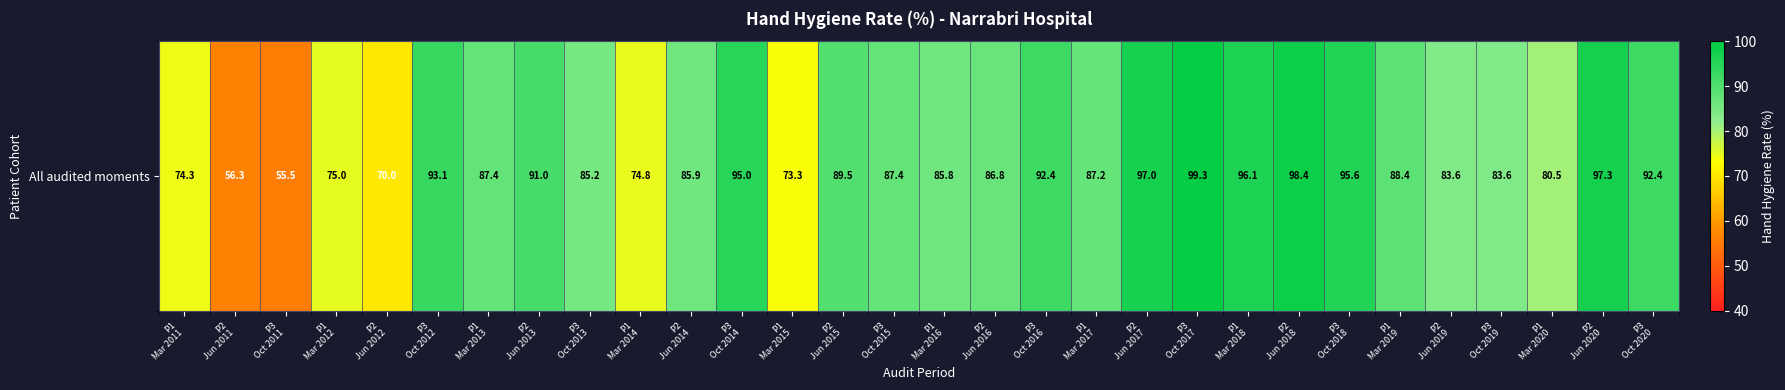

Between P2
Jun 2018 and P1
Mar 2020, which is larger?

P2
Jun 2018